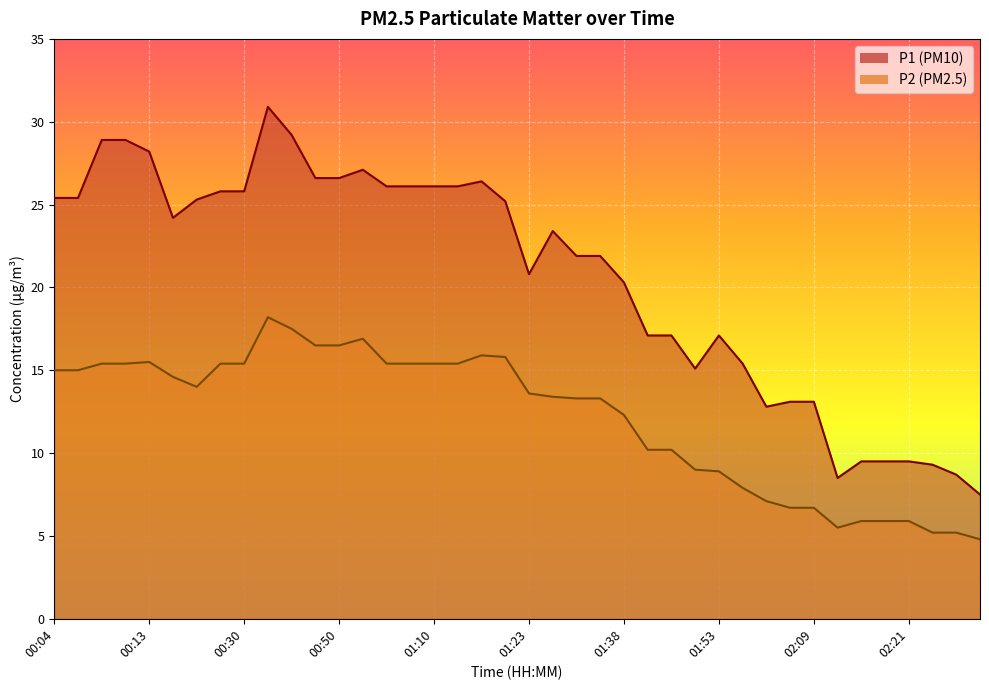

What position from the right is 01:34?

17